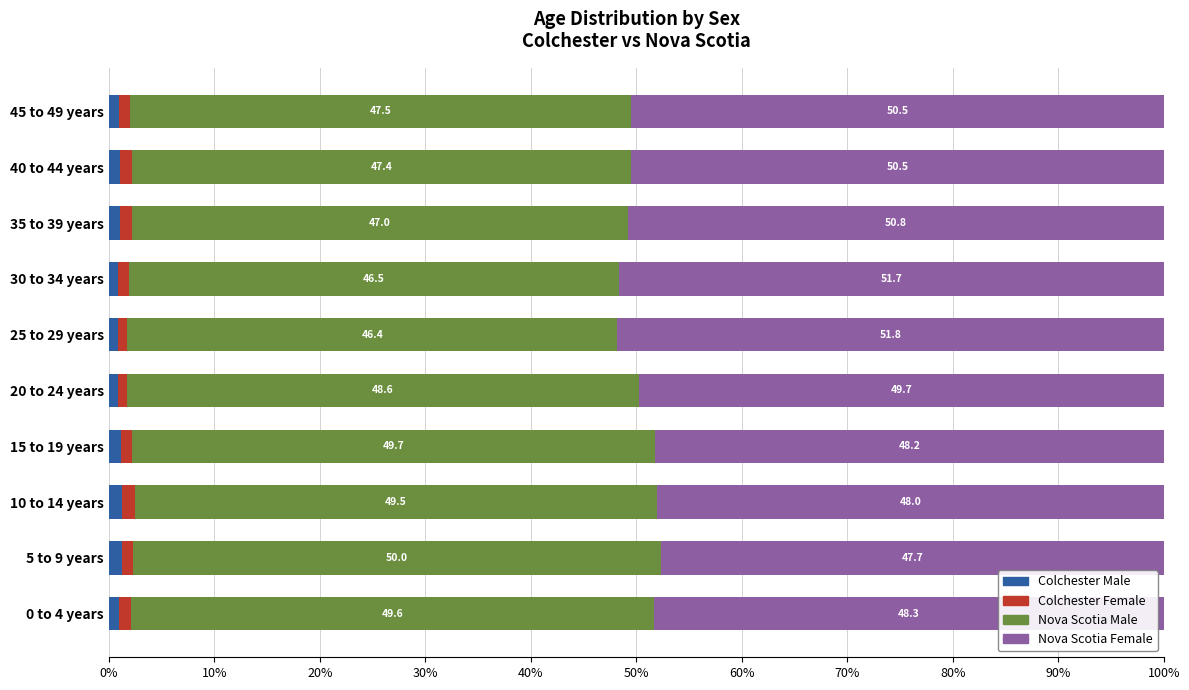

Which category has the lowest value in the Colchester Male series?

25 to 29 years